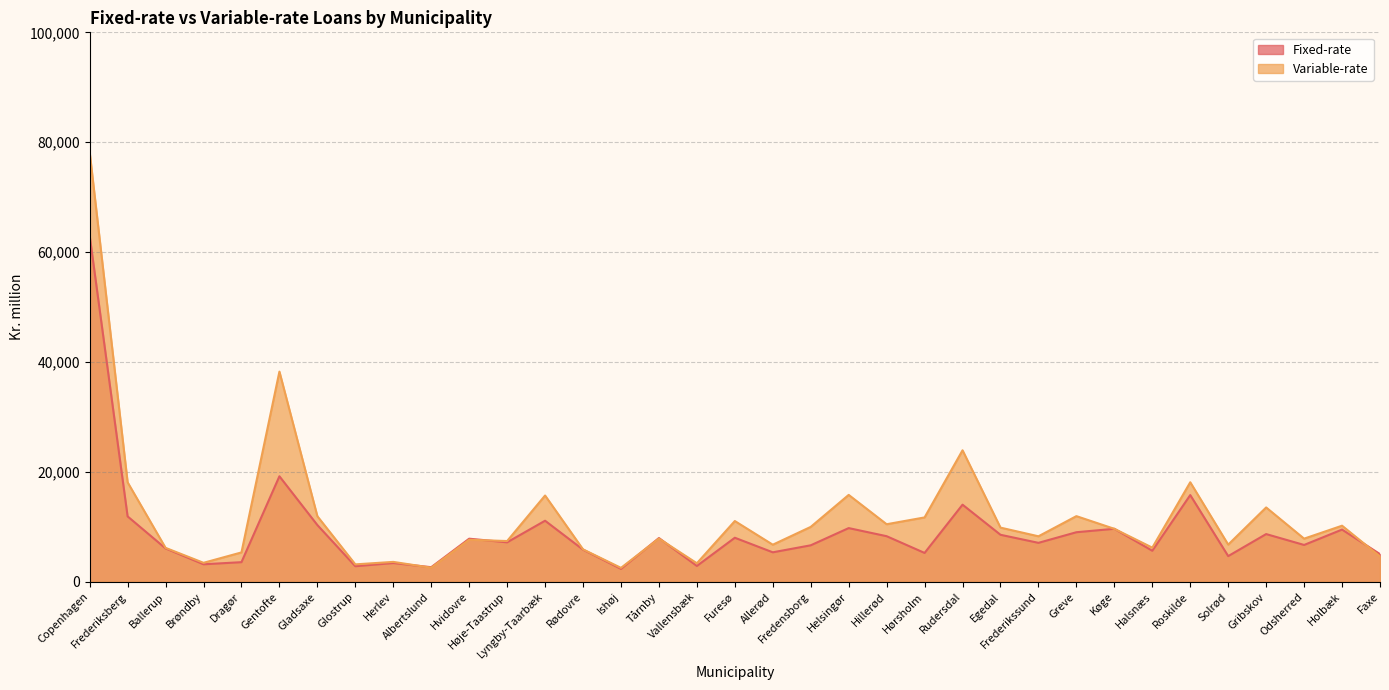

True or false: Fixed-rate and Variable-rate cross at least once.

True